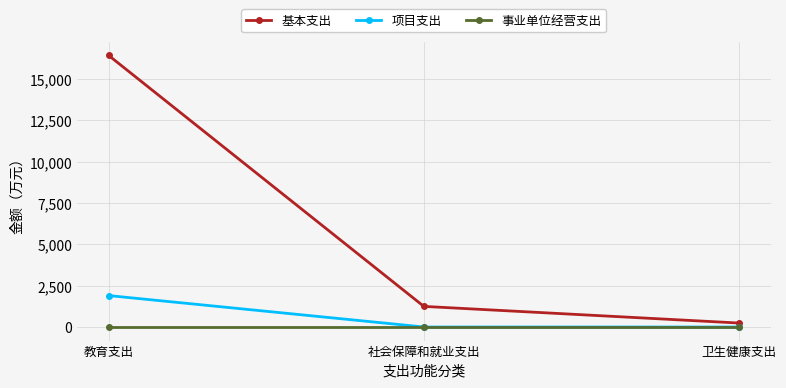

What is the greatest value displayed?

16415.0